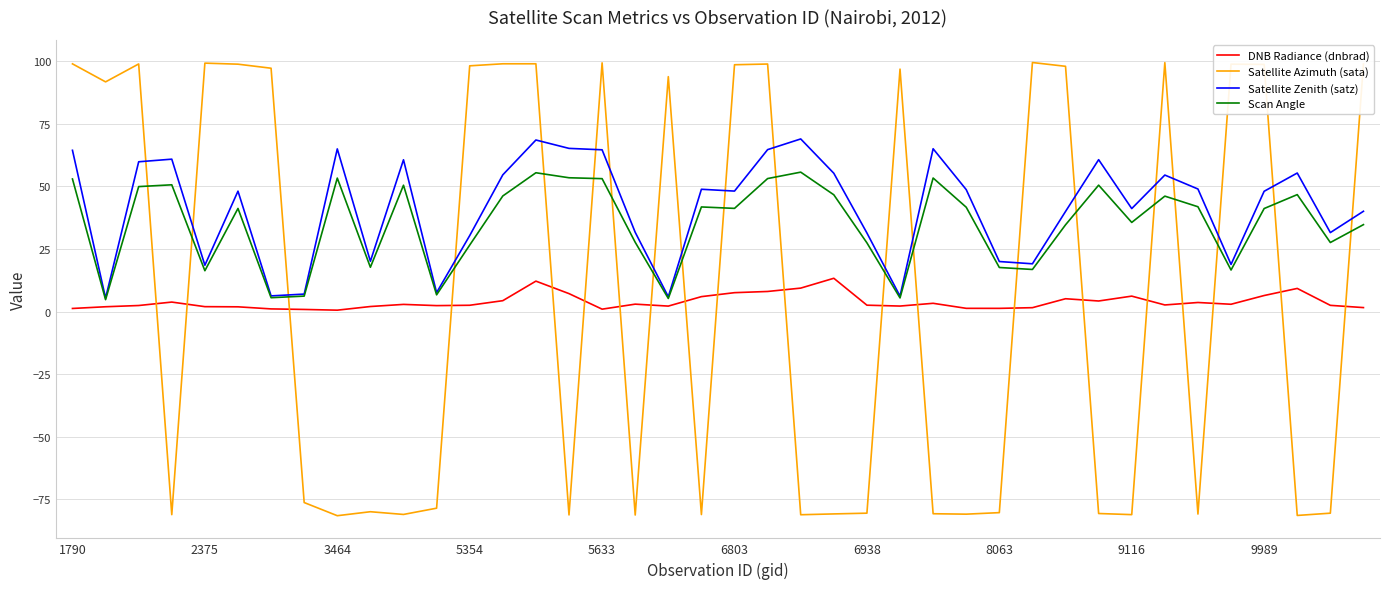

True or false: Satellite Zenith (satz) and Satellite Azimuth (sata) intersect in this chart.

True